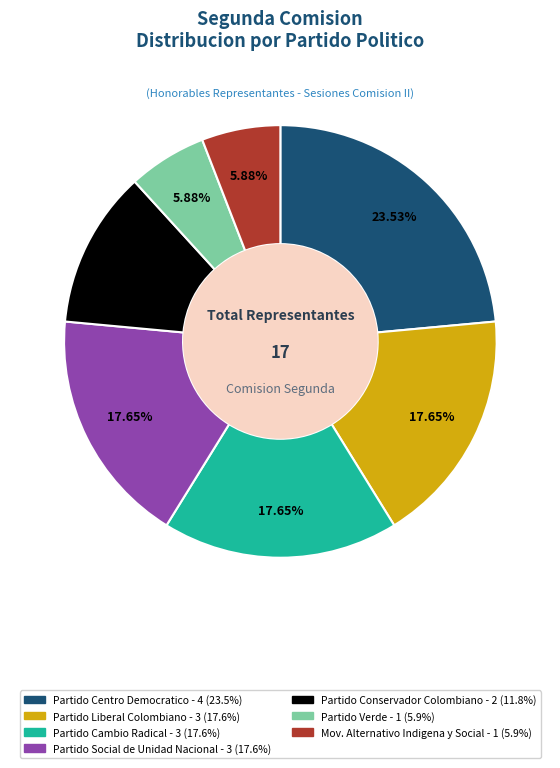

Is there a majority slice in this chart?

No